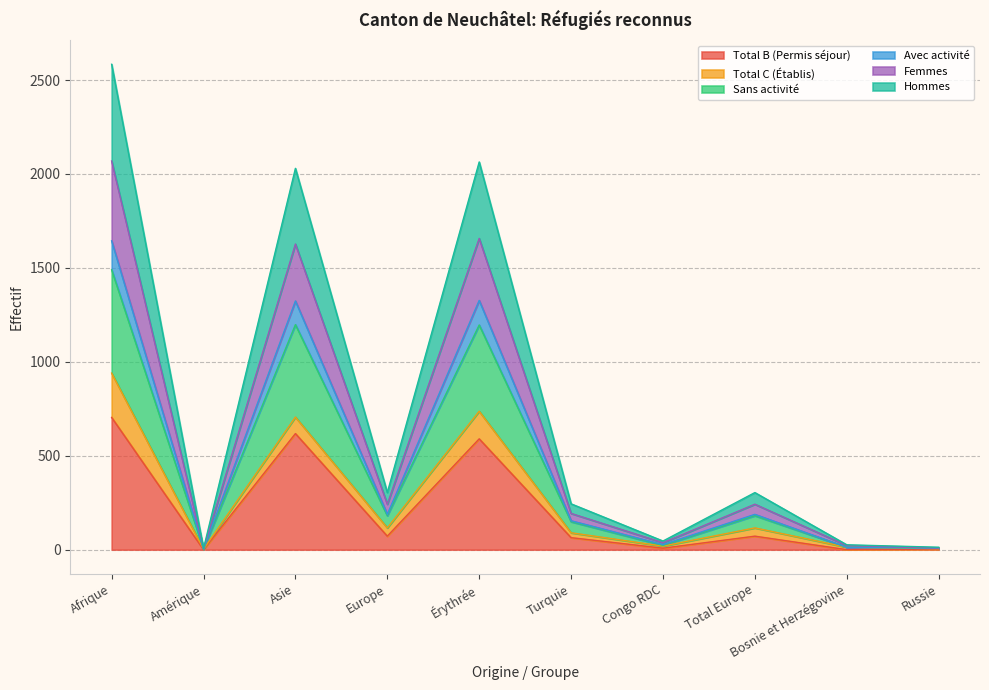

Which category has the highest value in the Total B (Permis séjour) series?

Afrique